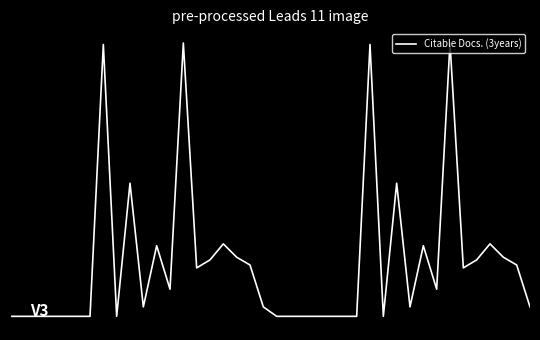

Does the chart have visible grid lines?

No